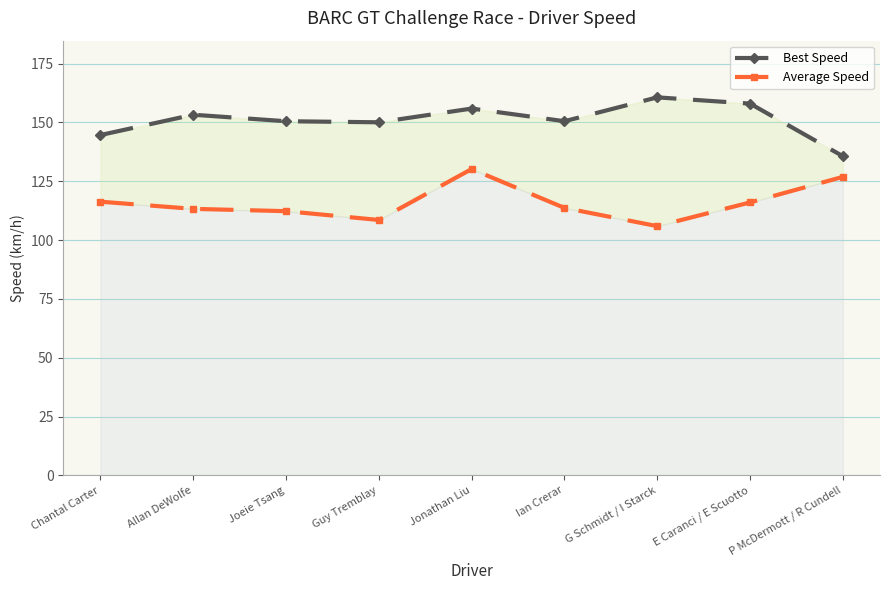

How many interior local valleys does the Average Speed series have?

2